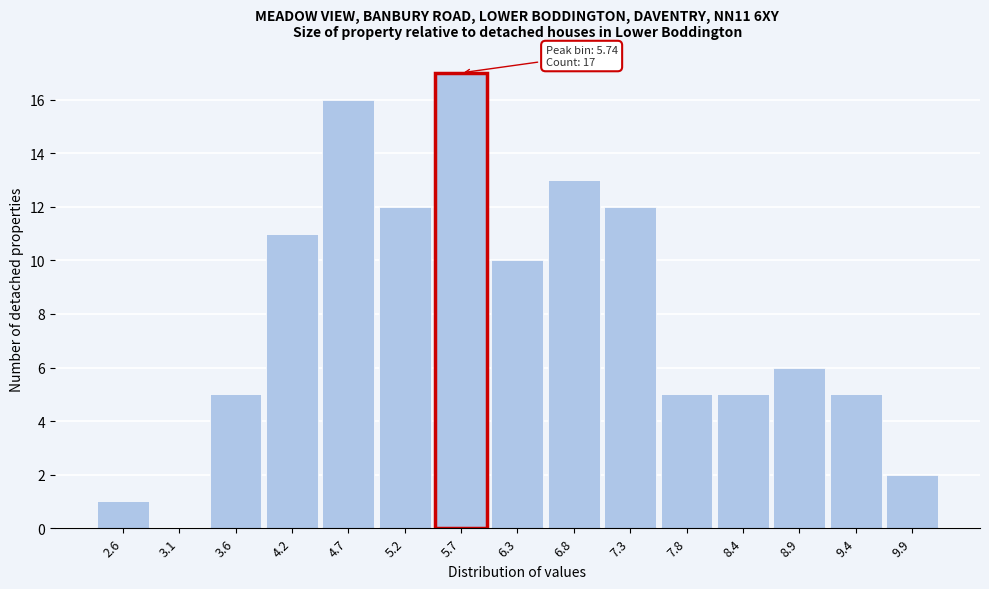

Over which range of the x-axis is the bar tallest?

5.5 to 6.0